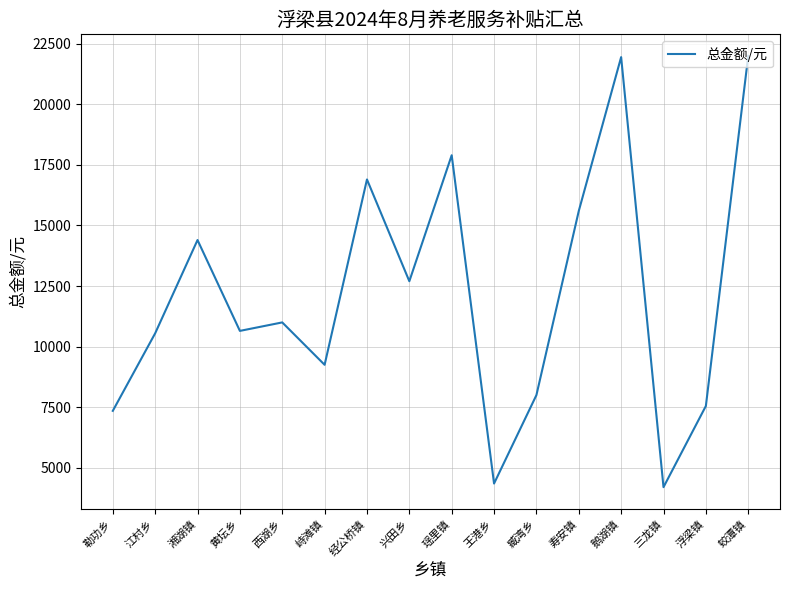

What position from the right is 兴田乡?

9